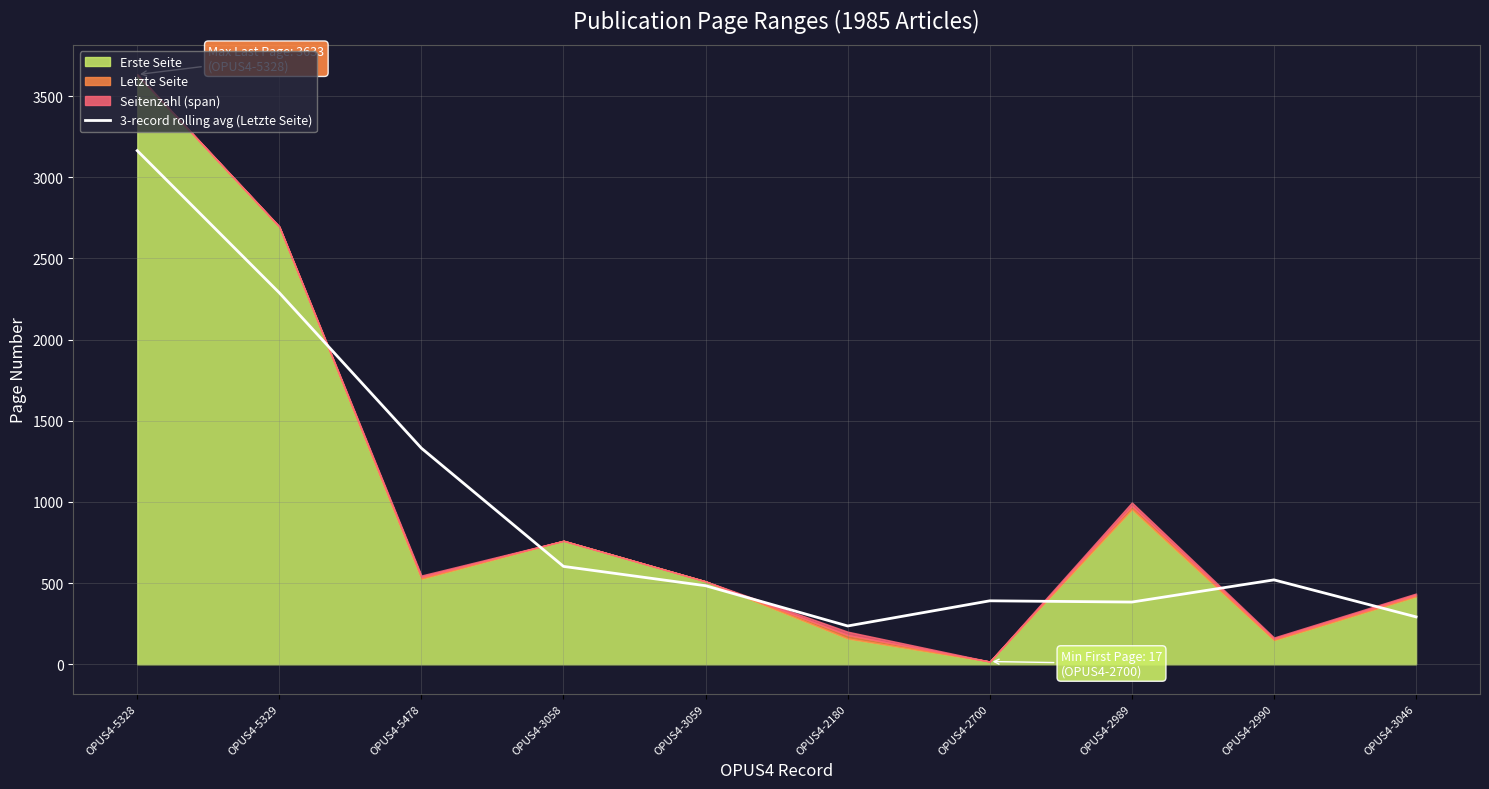

True or false: the data shows 391.0 at OPUS4-2700.

True